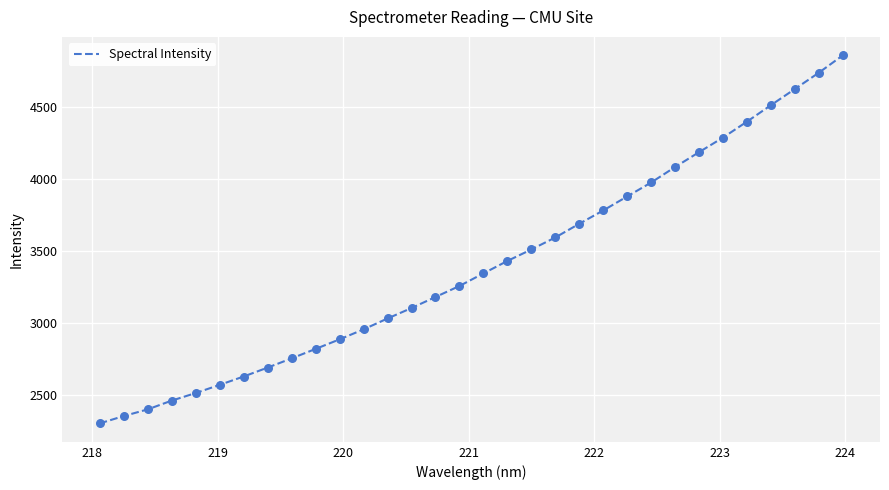

What is the maximum value shown in the chart?

4855.9